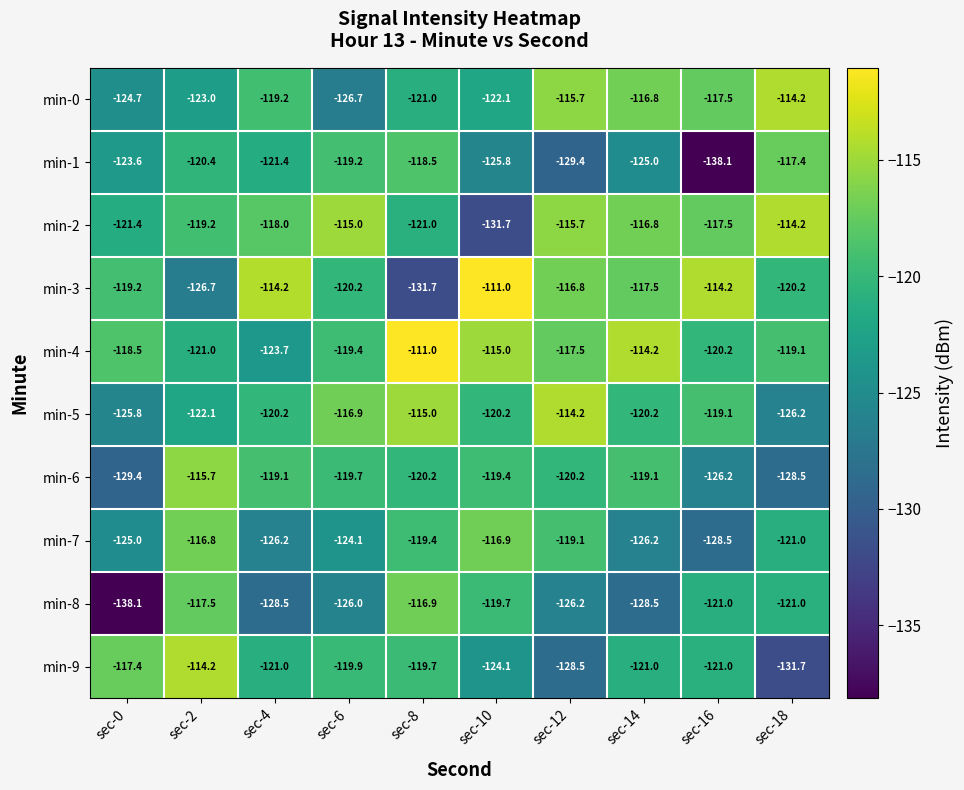

At which label does min-0 reach its peak?

sec-18